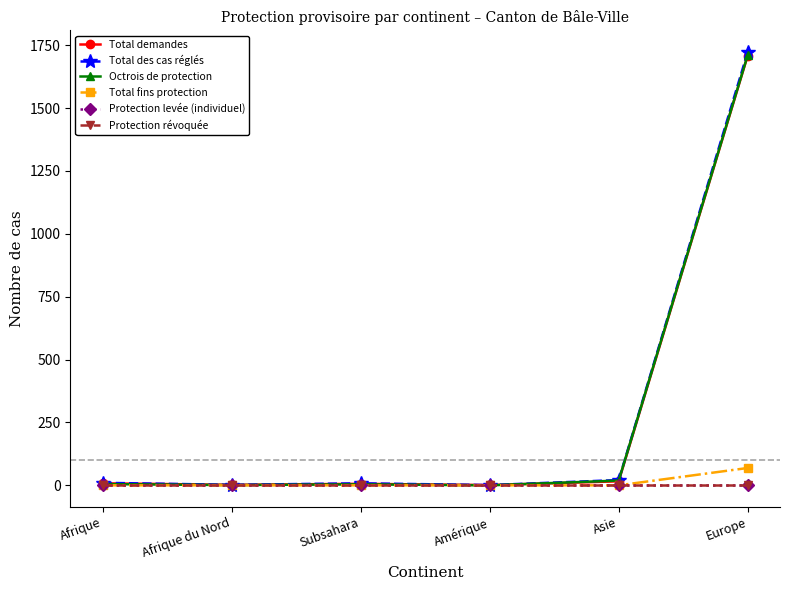

Reading left to right, extract all data points from this chart.

Total demandes: Afrique=8	Afrique du Nord=2	Subsahara=6	Amérique=1	Asie=16	Europe=1709
Total des cas réglés: Afrique=10	Afrique du Nord=2	Subsahara=8	Amérique=1	Asie=21	Europe=1723
Octrois de protection: Afrique=5	Afrique du Nord=1	Subsahara=4	Amérique=0	Asie=19	Europe=1711
Total fins protection: Afrique=0	Afrique du Nord=0	Subsahara=0	Amérique=0	Asie=0	Europe=69
Protection levée (individuel): Afrique=0	Afrique du Nord=0	Subsahara=0	Amérique=0	Asie=0	Europe=0
Protection révoquée: Afrique=0	Afrique du Nord=0	Subsahara=0	Amérique=0	Asie=0	Europe=0